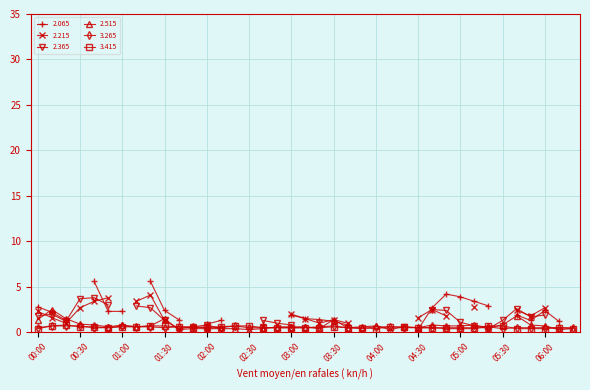

The value of 3.265 at 03:10 is 0.2. True or false?

False